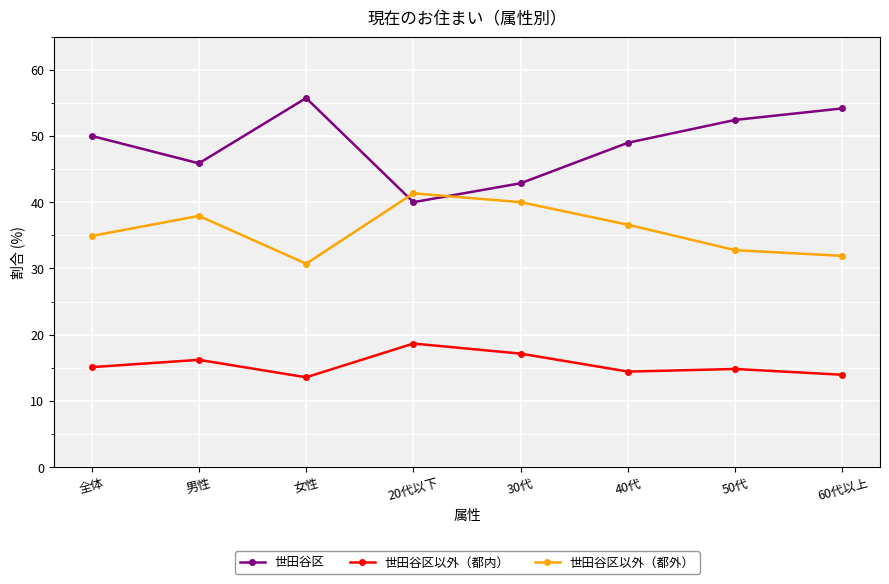

What are all the series names shown in the legend?

世田谷区, 世田谷区以外（都内）, 世田谷区以外（都外）